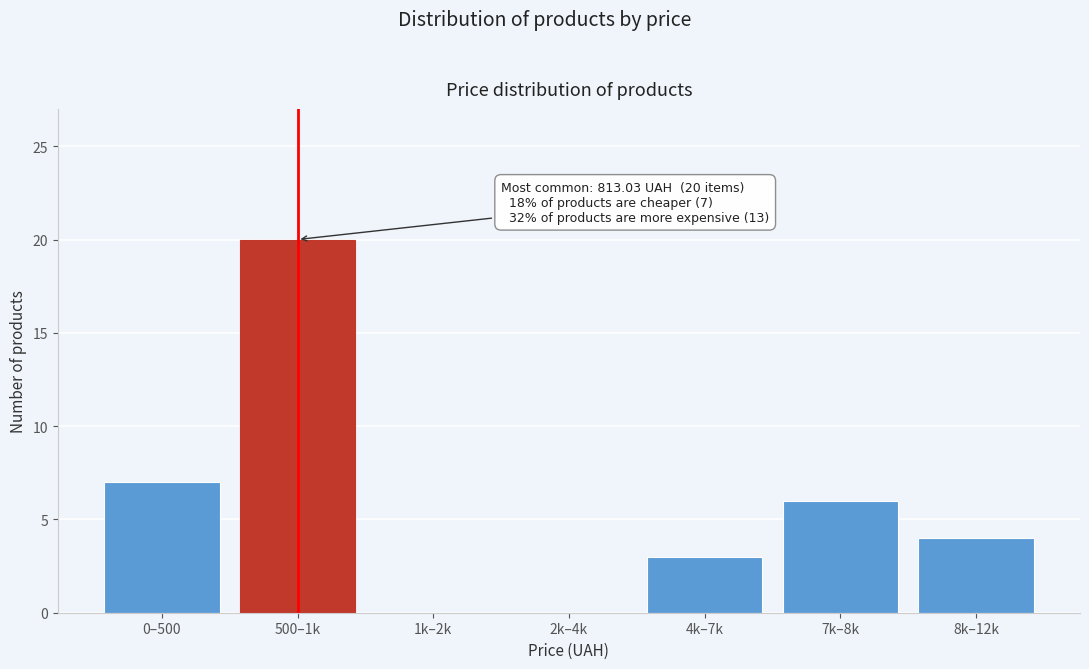

Reading left to right, list all the values displayed in this chart.

0–500=7	500–1k=20	1k–2k=0	2k–4k=0	4k–7k=3	7k–8k=6	8k–12k=4